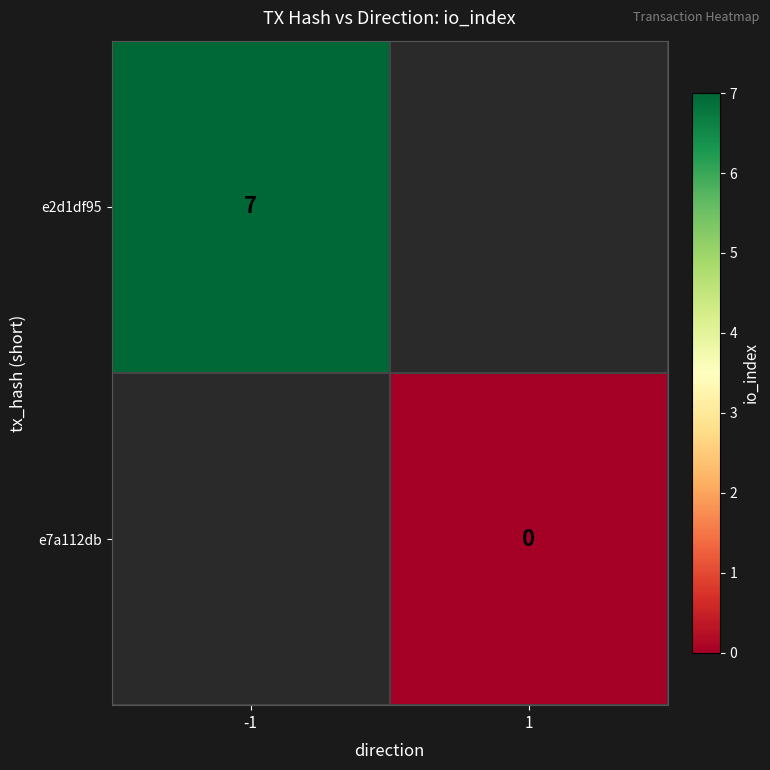

Is it true that e2d1df95 equals 9 at -1?

False